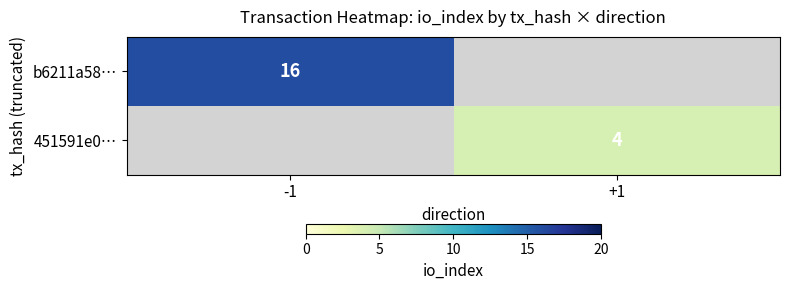

Count the number of categories in the chart.

2